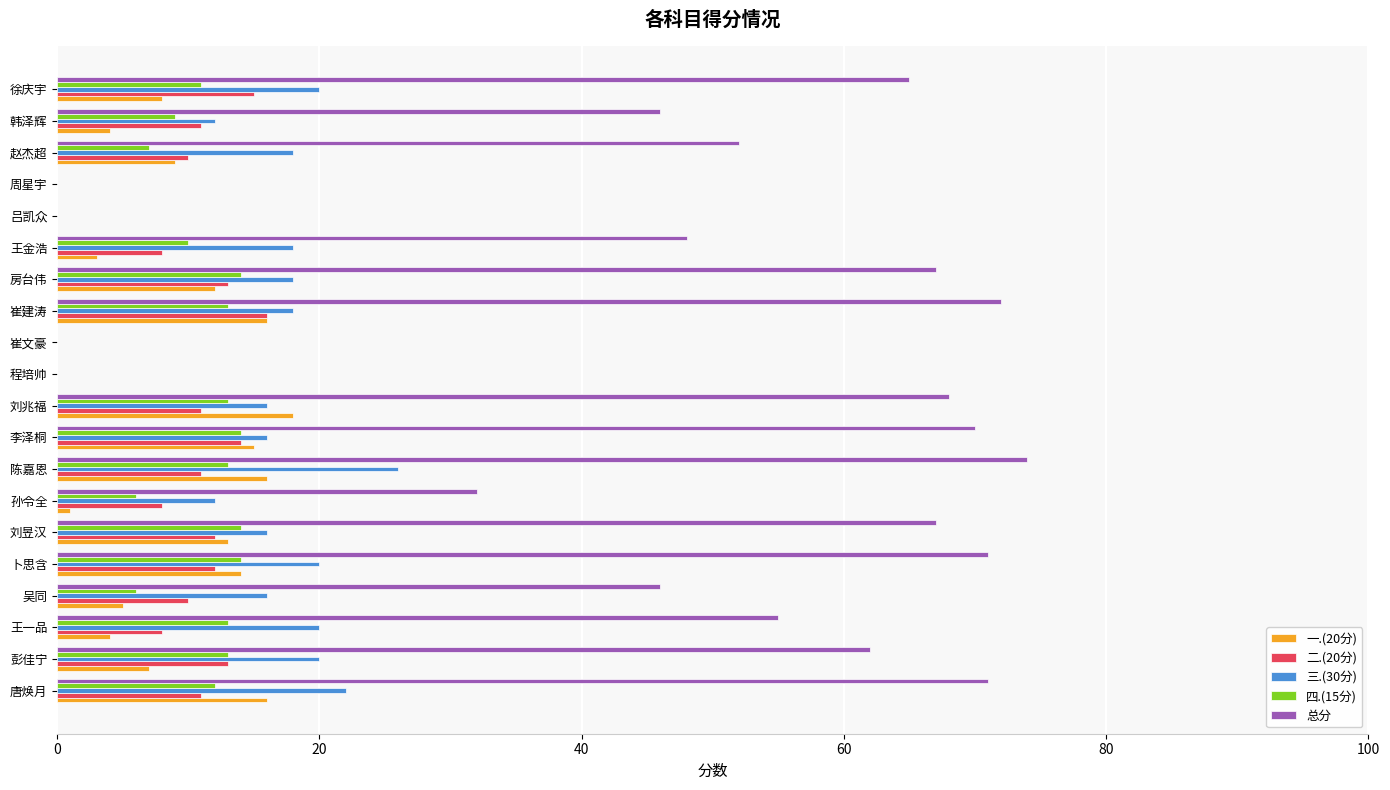

Which category has the highest value across all series?

陈嘉恩